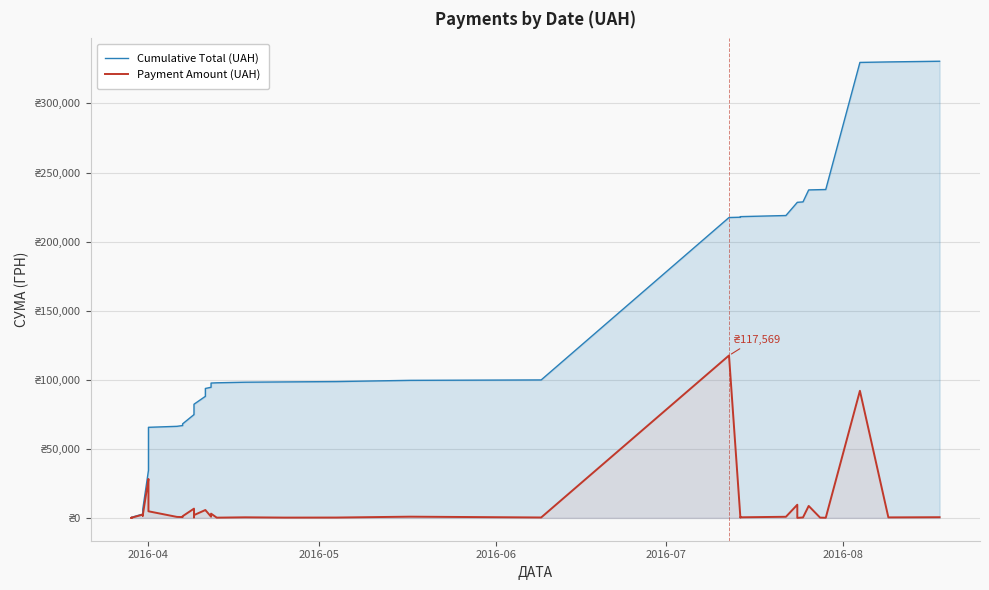

True or false: Payment Amount (UAH) has more than 2 interior local peaks.

True